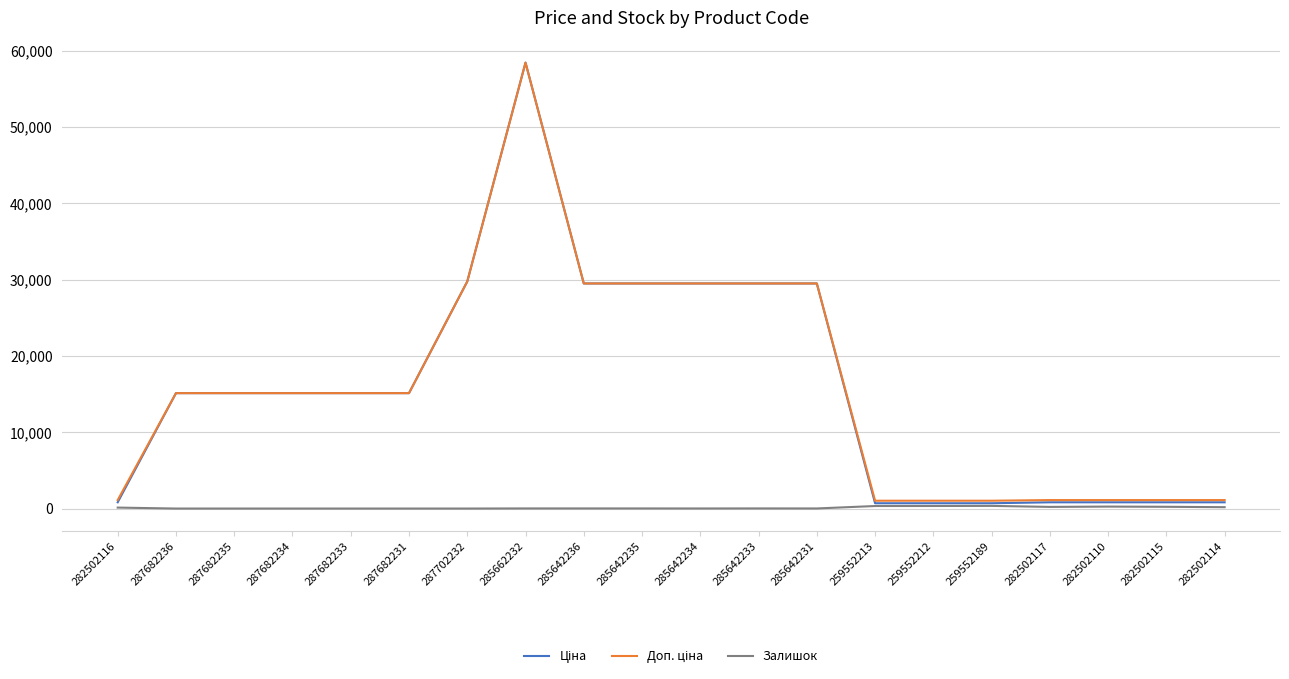

What is the maximum value shown in the chart?

58426.5